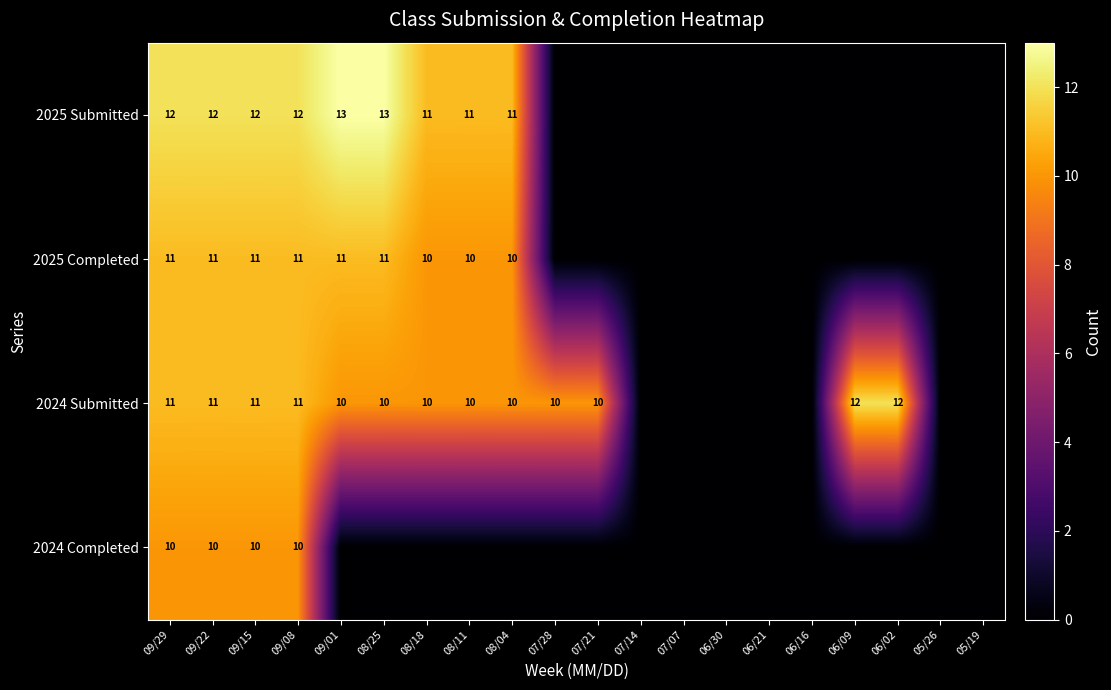

Which label corresponds to the smallest value in the chart?

07/28